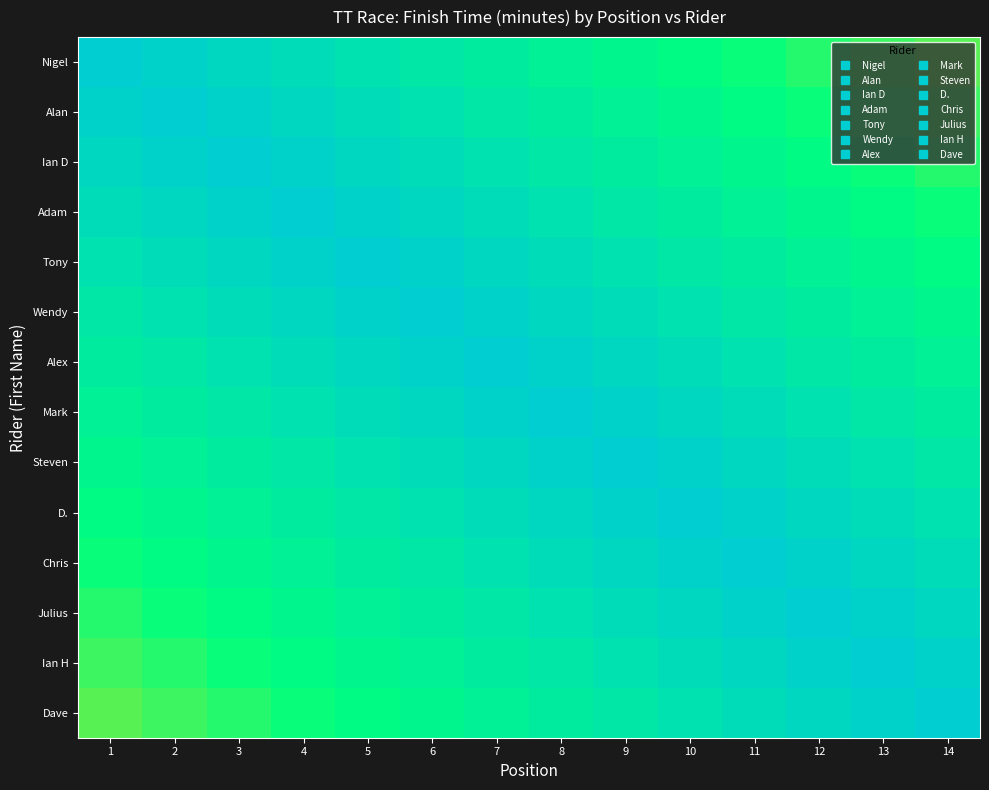

What is the greatest value displayed?

58